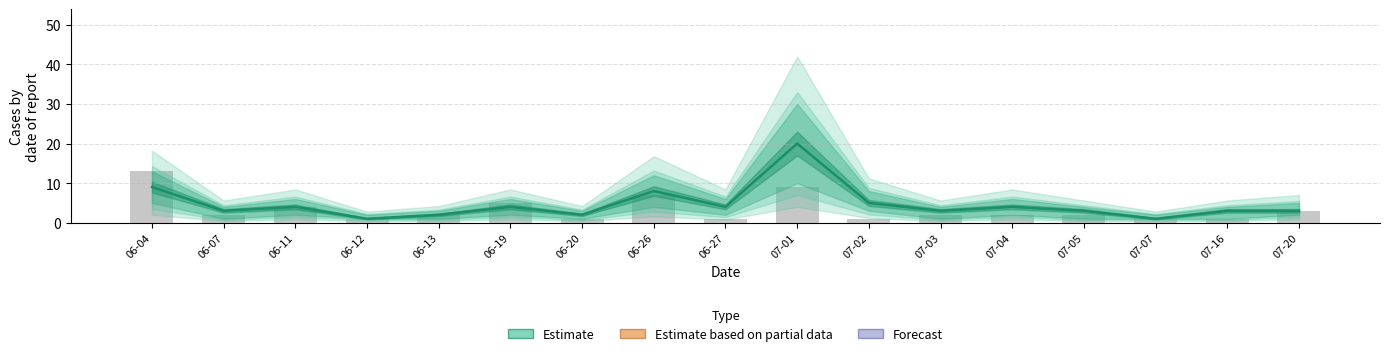

Which series changed the most between 06-20 and 07-07?

Estimate